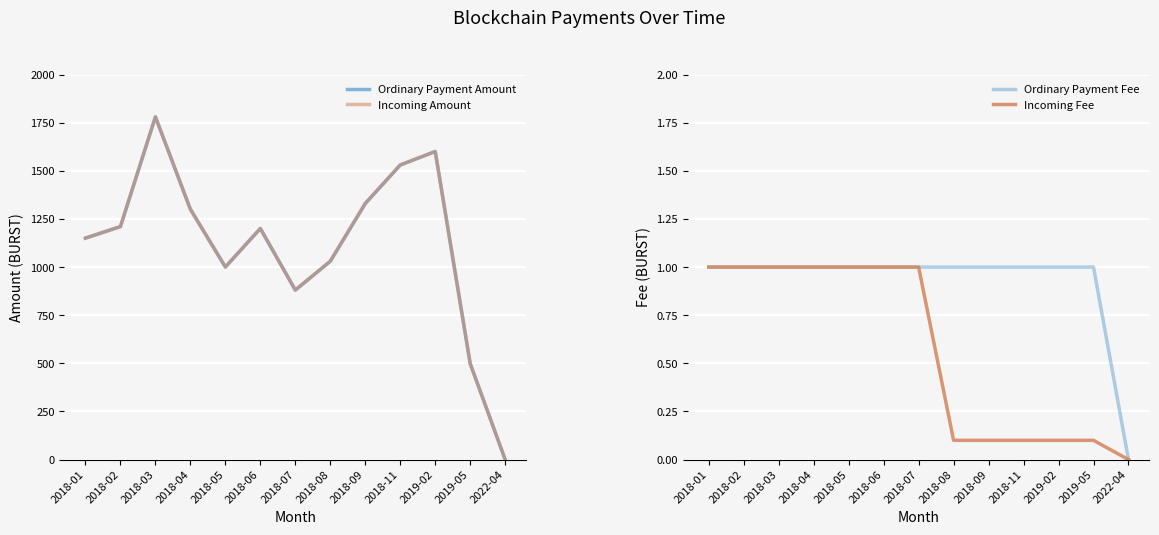

Between 2018-08 and 2018-03, which is larger?

2018-03